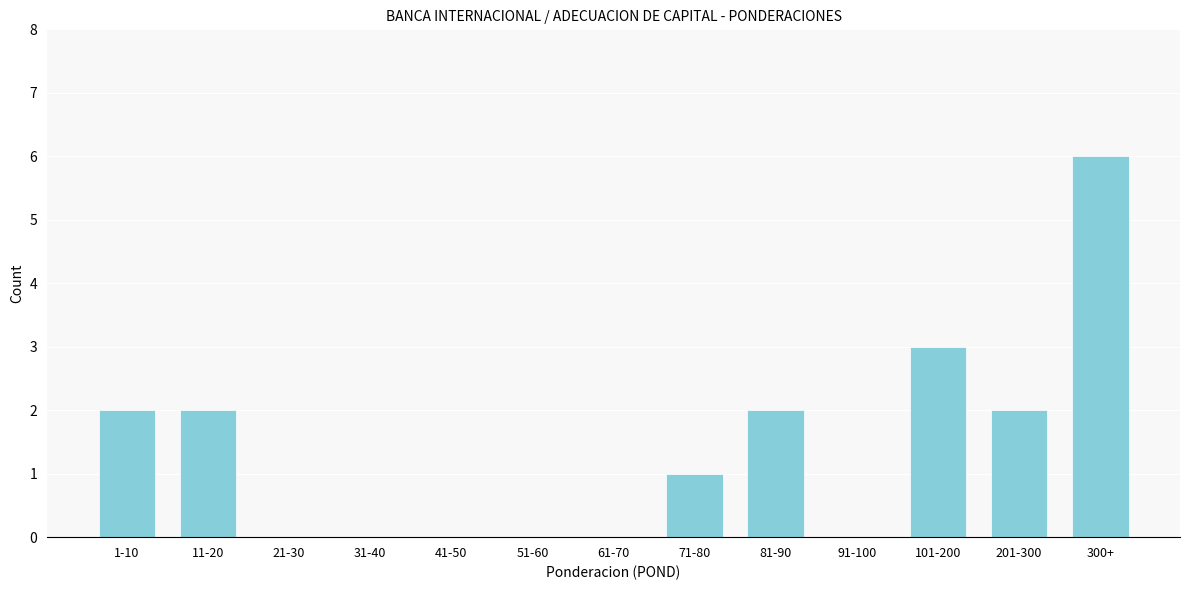

Reading left to right, transcribe all the data shown in this chart.

1-10=2	11-20=2	21-30=0	31-40=0	41-50=0	51-60=0	61-70=0	71-80=1	81-90=2	91-100=0	101-200=3	201-300=2	300+=6